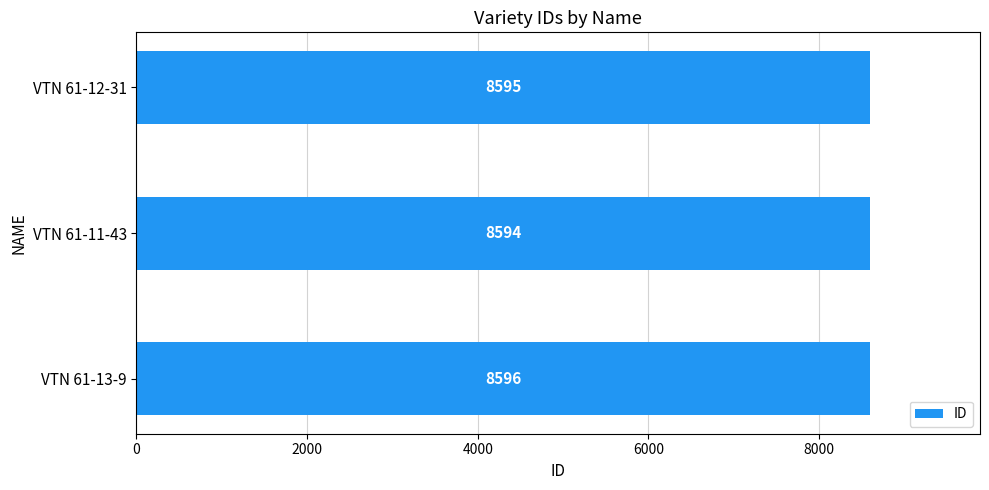

True or false: the data shows 5718 at VTN 61-11-43.

False